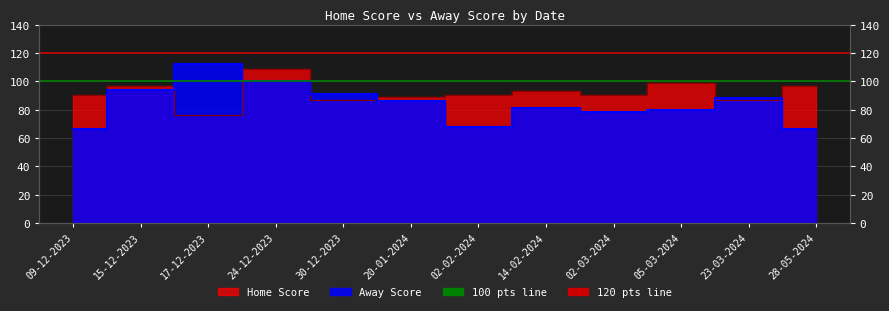

How many lines are shown in the chart?

2